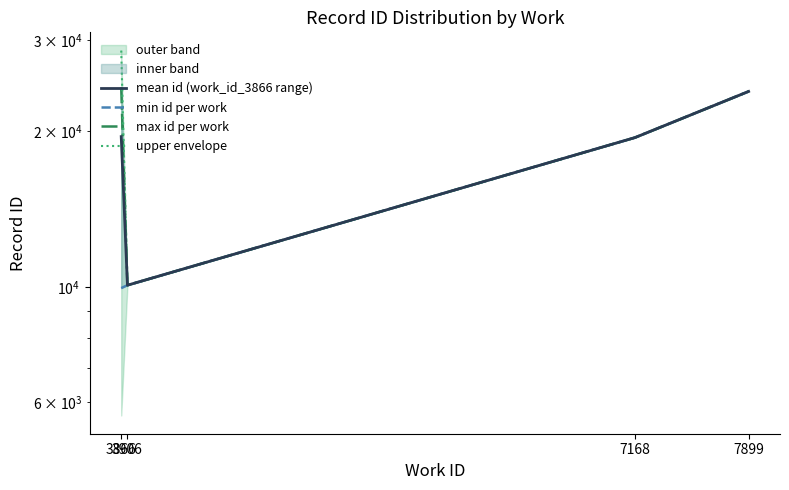

Is this an area chart (filled region under the line)?

No